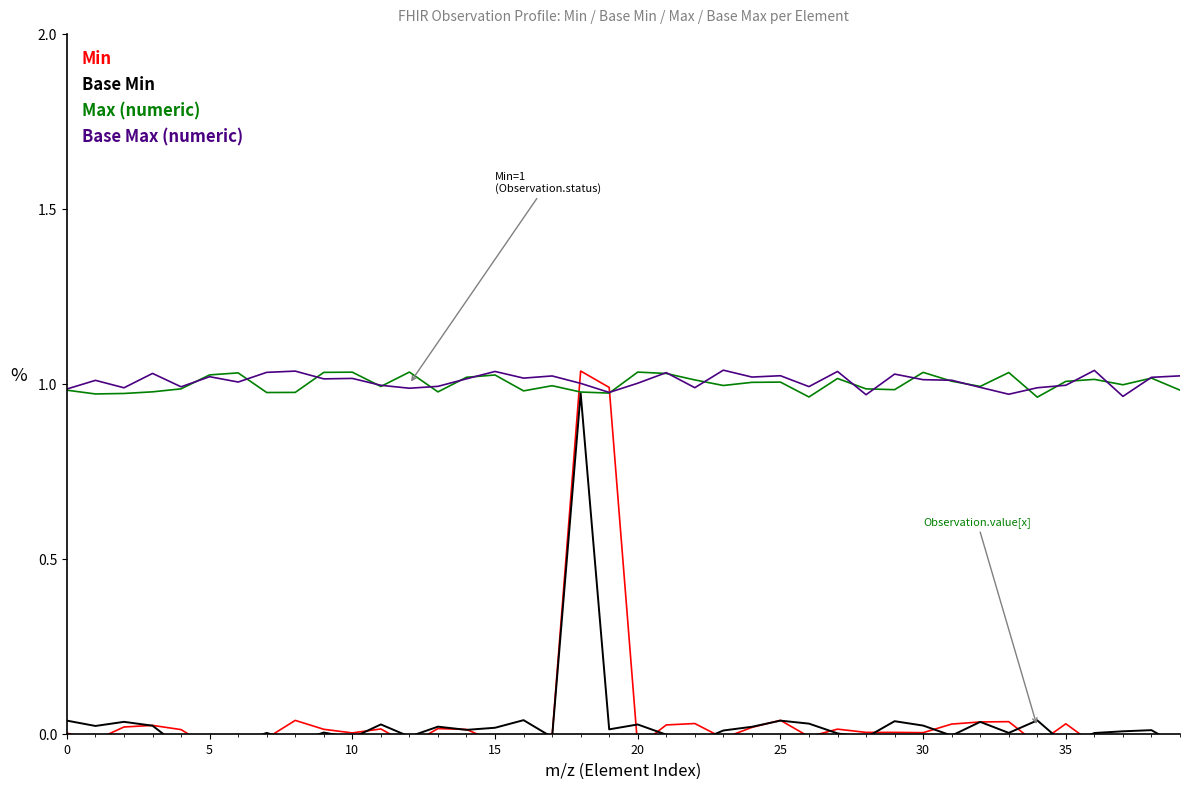

Between 18 and 22, which series saw the biggest shift?

Min